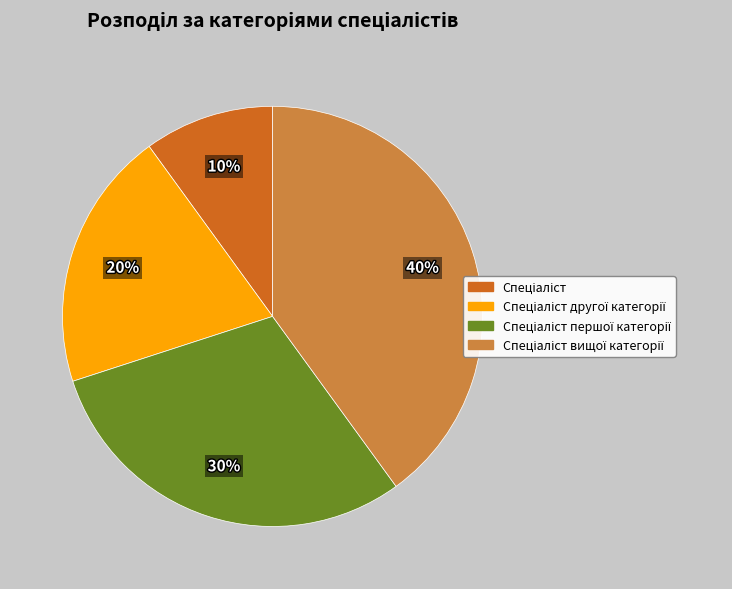

Does any single category account for the majority?

No